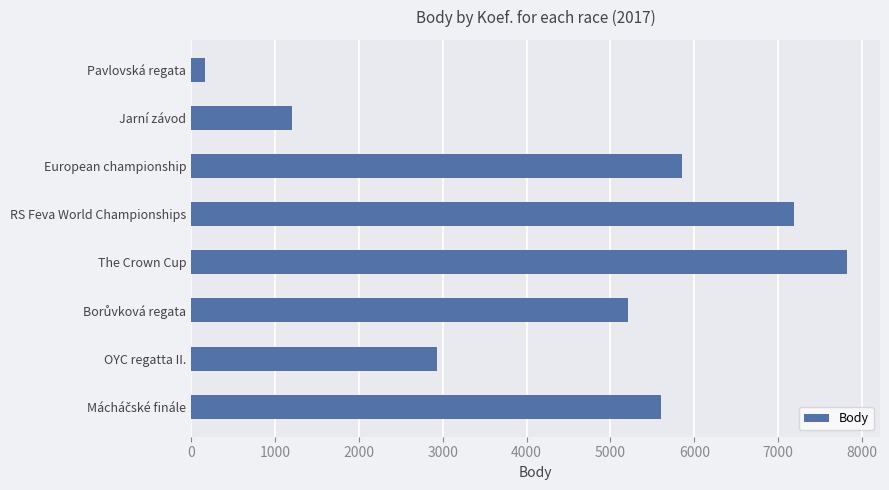

How many categories are shown in the chart?

8